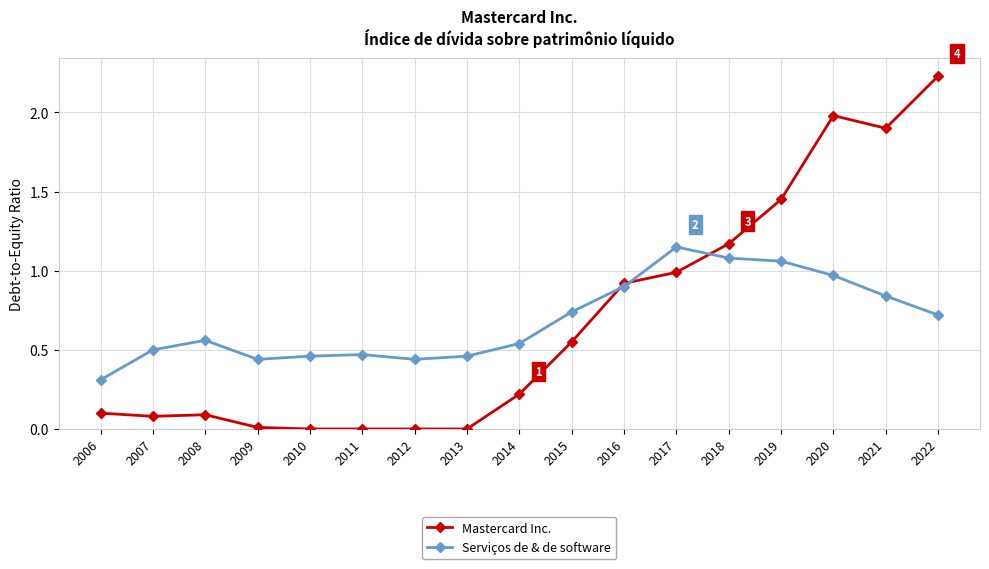

In Serviços de & de software, how many points are lower than both neighbors (excluding endpoints)?

2